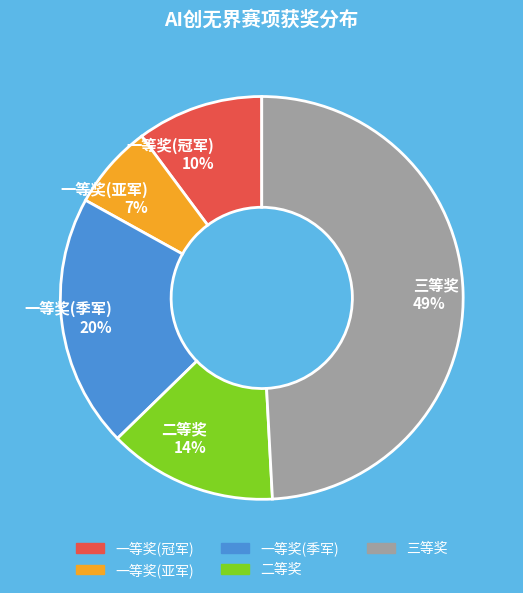

Do 一等奖(亚军) and 一等奖(冠军) together represent more than half of the pie?

No